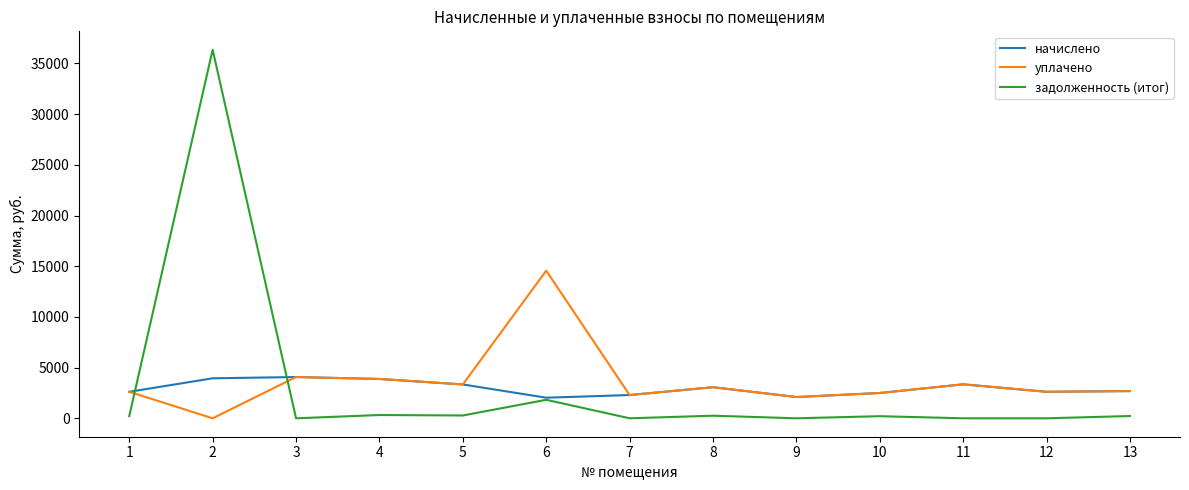

What is the sum of all задолженность (итог) values?

39676.4